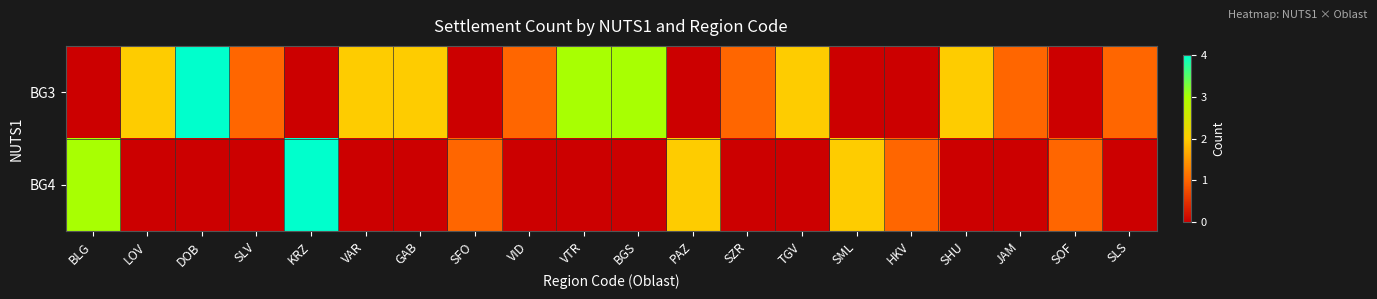

Reading left to right, what are all the values shown in this chart?

BG3: BLG=0	LOV=2	DOB=4	SLV=1	KRZ=0	VAR=2	GAB=2	SFO=0	VID=1	VTR=3	BGS=3	PAZ=0	SZR=1	TGV=2	SML=0	HKV=0	SHU=2	JAM=1	SOF=0	SLS=1
BG4: BLG=3	LOV=0	DOB=0	SLV=0	KRZ=4	VAR=0	GAB=0	SFO=1	VID=0	VTR=0	BGS=0	PAZ=2	SZR=0	TGV=0	SML=2	HKV=1	SHU=0	JAM=0	SOF=1	SLS=0